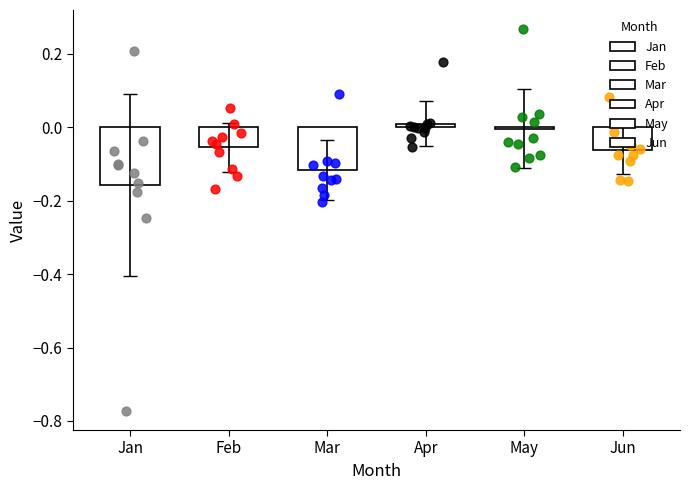

At how many categories does at least one series exceed 0?

6